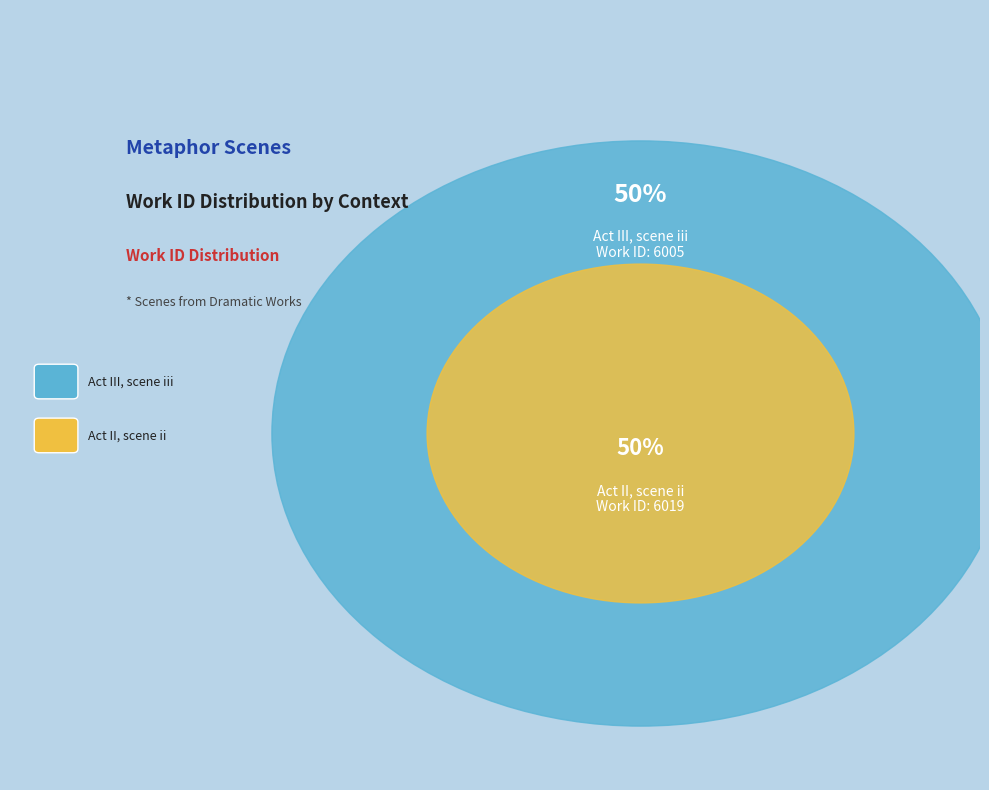

To the nearest percent, what portion does Act III, scene iii represent?

50%